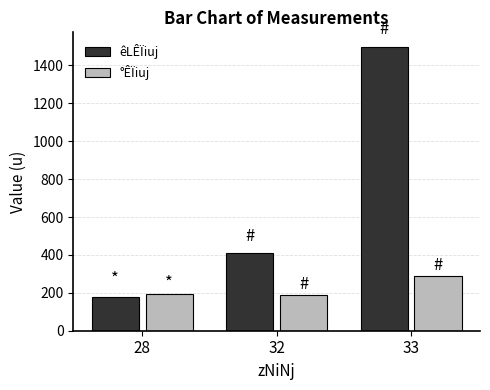

The value of °ÊÏiuj at 32 is 190. True or false?

True